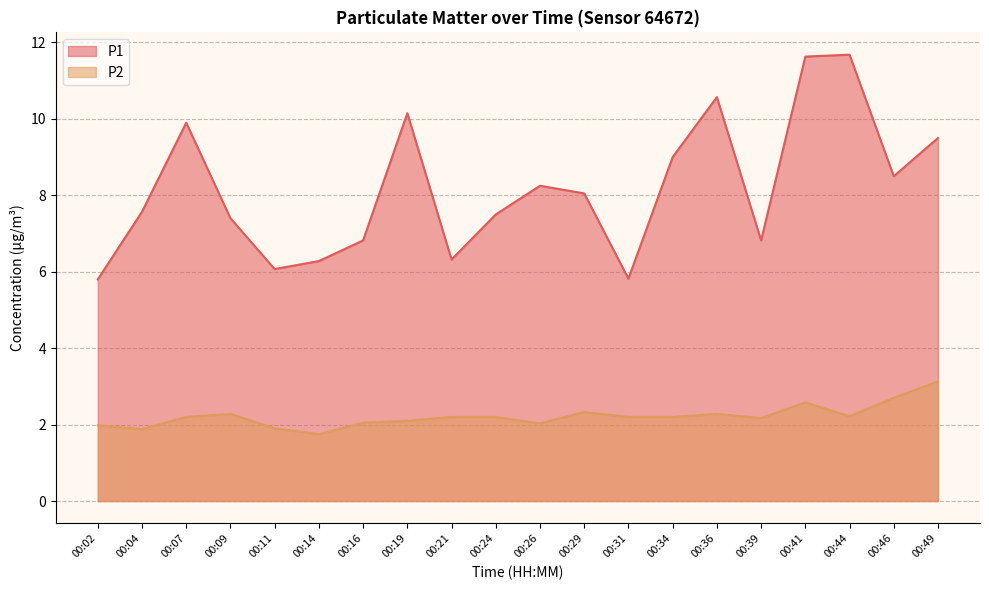

Rank the series by their average value, from lowest to highest.

P2, P1